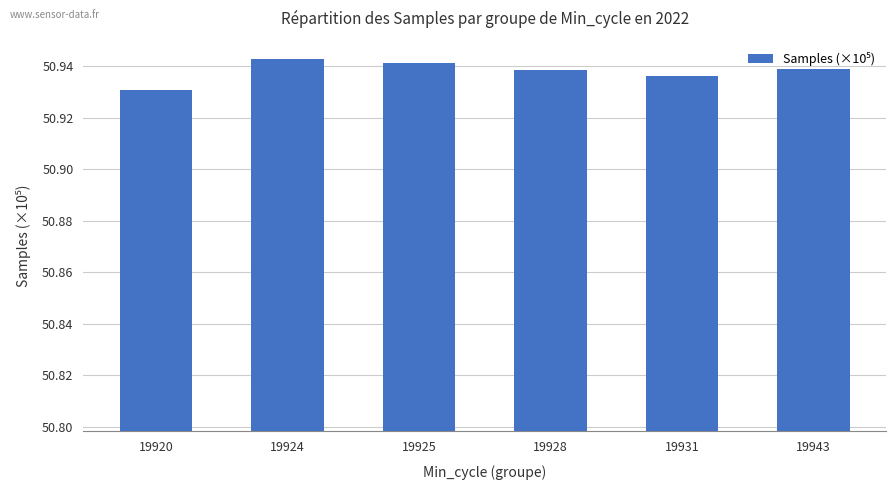

What is the sum of all values?

305.6